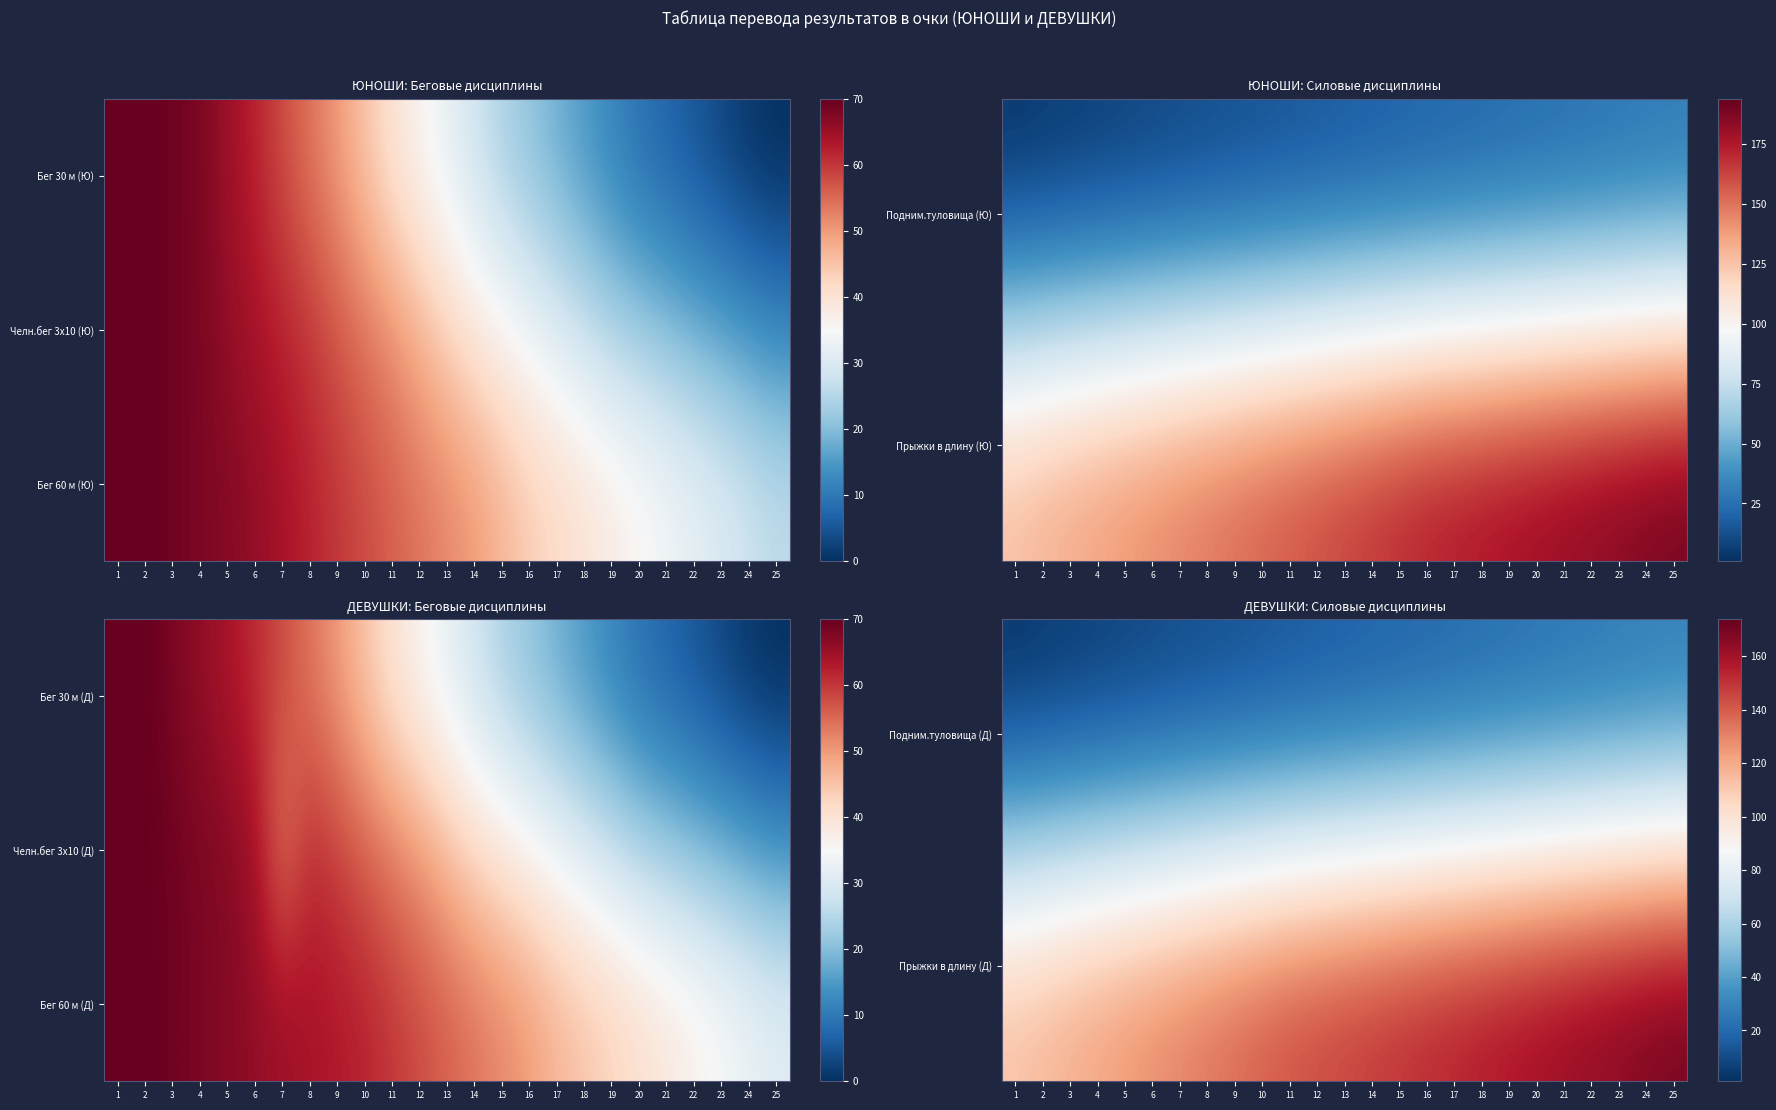

Reading left to right, what are all the values shown in this chart?

Подним.туловища (Д): 1=1	2=2	3=3	4=4	5=5	6=6	7=7	8=8	9=9	10=10	11=11	12=12	13=13	14=14	15=15	16=16	17=17	18=18	19=19	20=20	21=21	22=22	23=23	24=24	25=25
Прыжки в длину (Д): 1=116	2=119	3=122	4=125	5=128	6=131	7=134	8=137	9=140	10=143	11=146	12=148	13=150	14=152	15=154	16=156	17=158	18=160	19=162	20=164	21=166	22=168	23=170	24=172	25=174
Бег 60 м (Д): 1=70	2=70	3=69	4=68	5=67	6=66	7=65	8=64	9=63	10=62	11=60	12=58	13=56	14=54	15=52	16=50	17=47	18=45	19=43	20=41	21=39	22=37	23=35	24=33	25=31